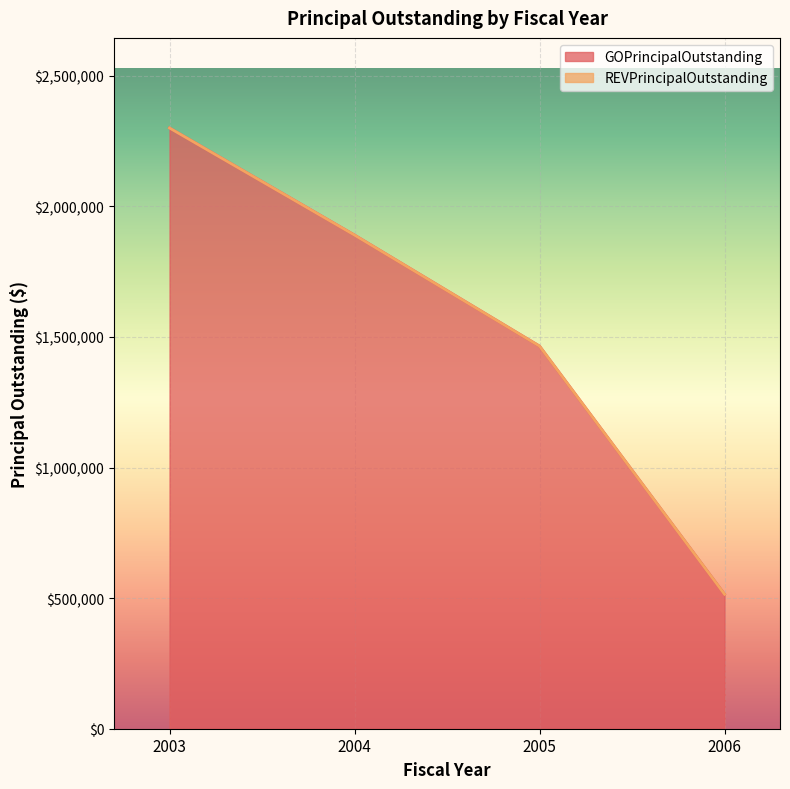

List the labels in order of value, largest first.

2003, 2004, 2005, 2006